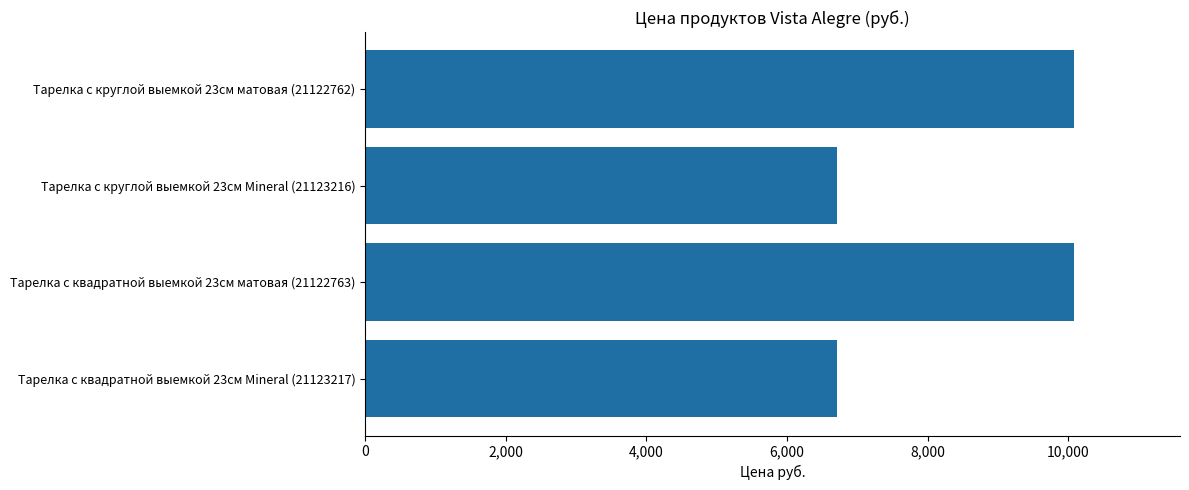

Which has a higher value, Тарелка с квадратной выемкой 23см матовая (21122763) or Тарелка с квадратной выемкой 23см Mineral (21123217)?

Тарелка с квадратной выемкой 23см матовая (21122763)